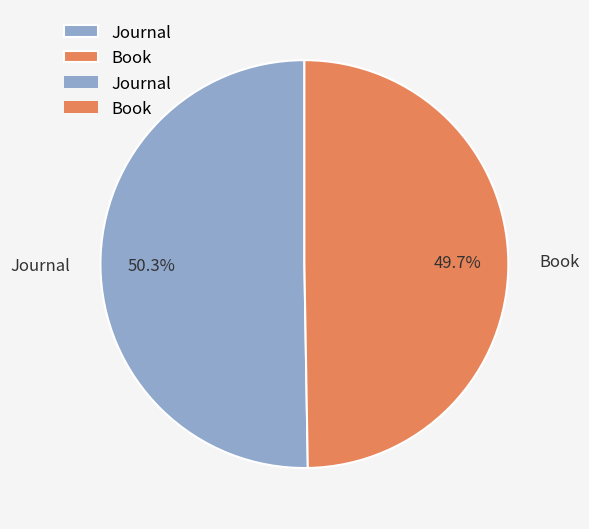

Does Journal represent more than half of the total?

Yes